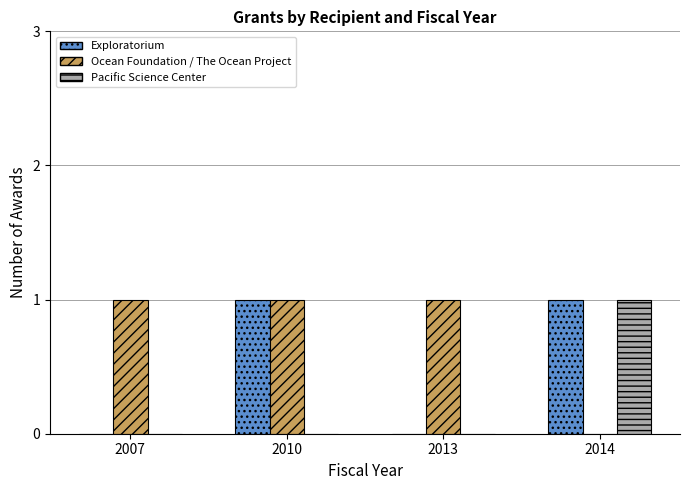

Which series changed the most between 2007 and 2010?

Exploratorium